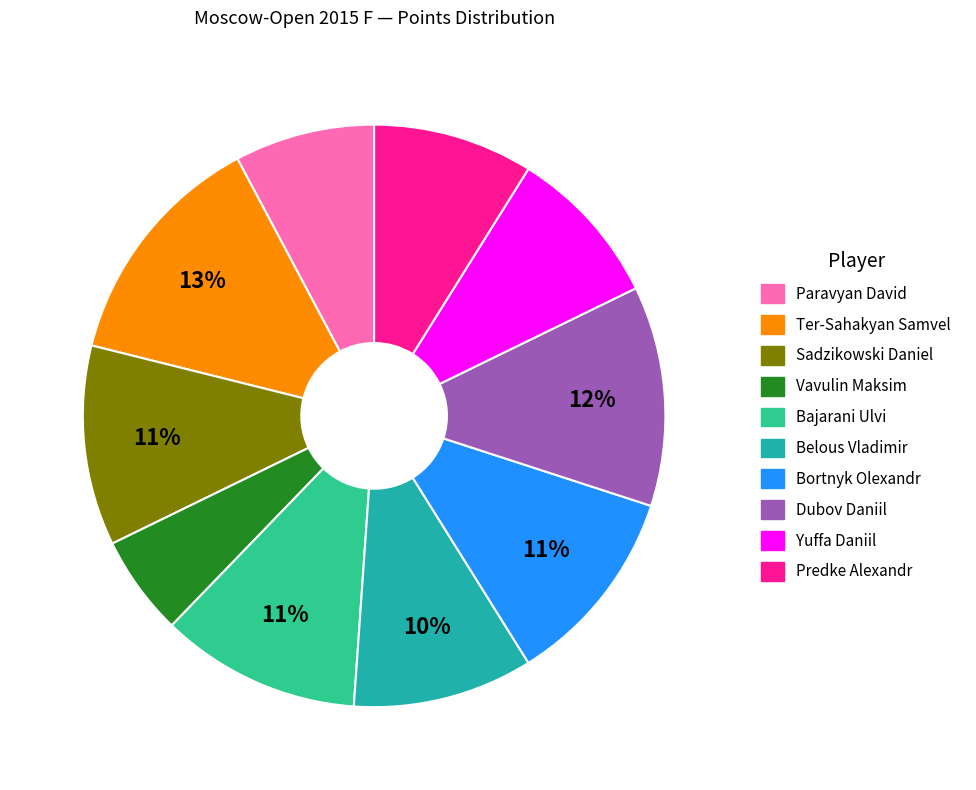

Which slice is the smallest?

Vavulin Maksim